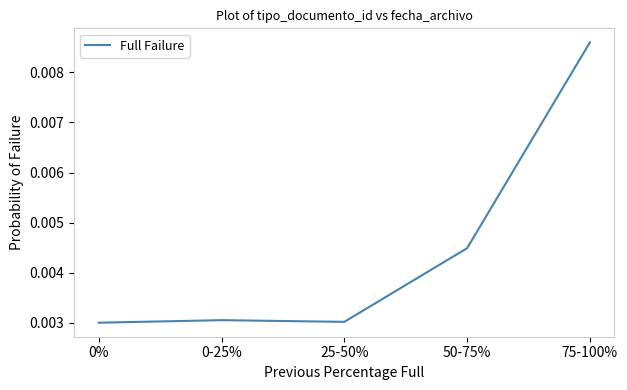

Between 0% and 75-100%, which is larger?

75-100%